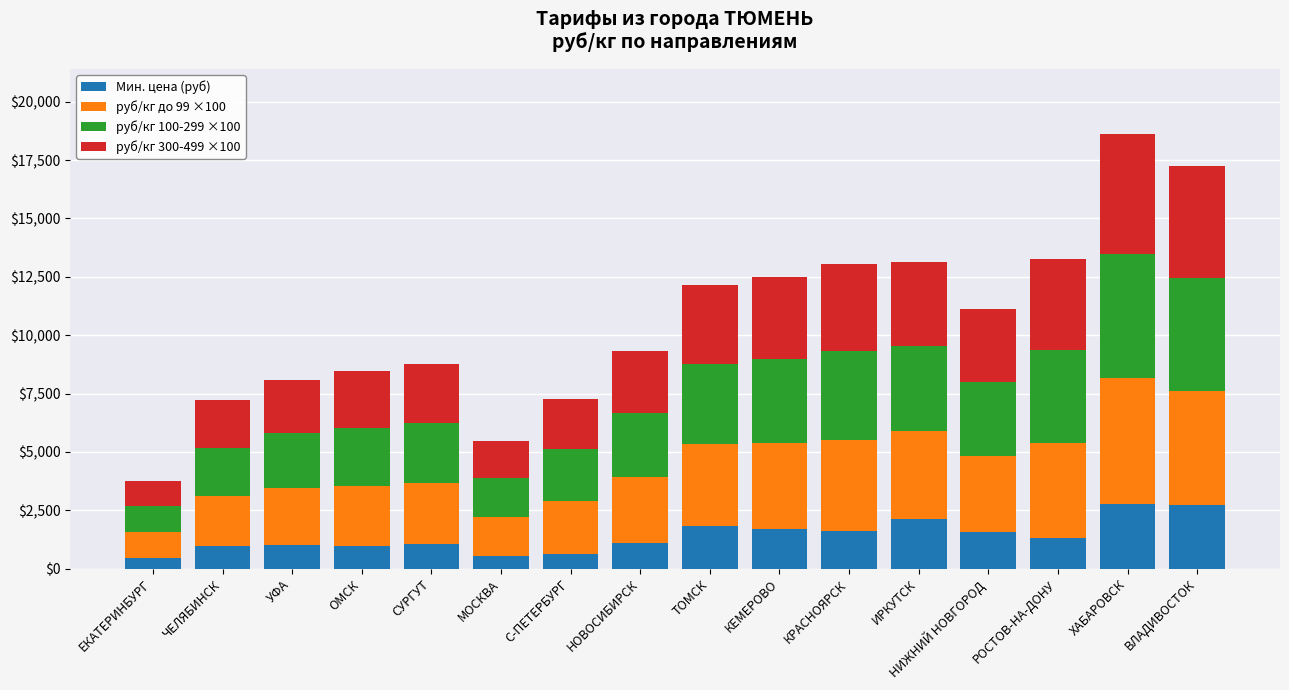

How many series are shown in this chart?

4